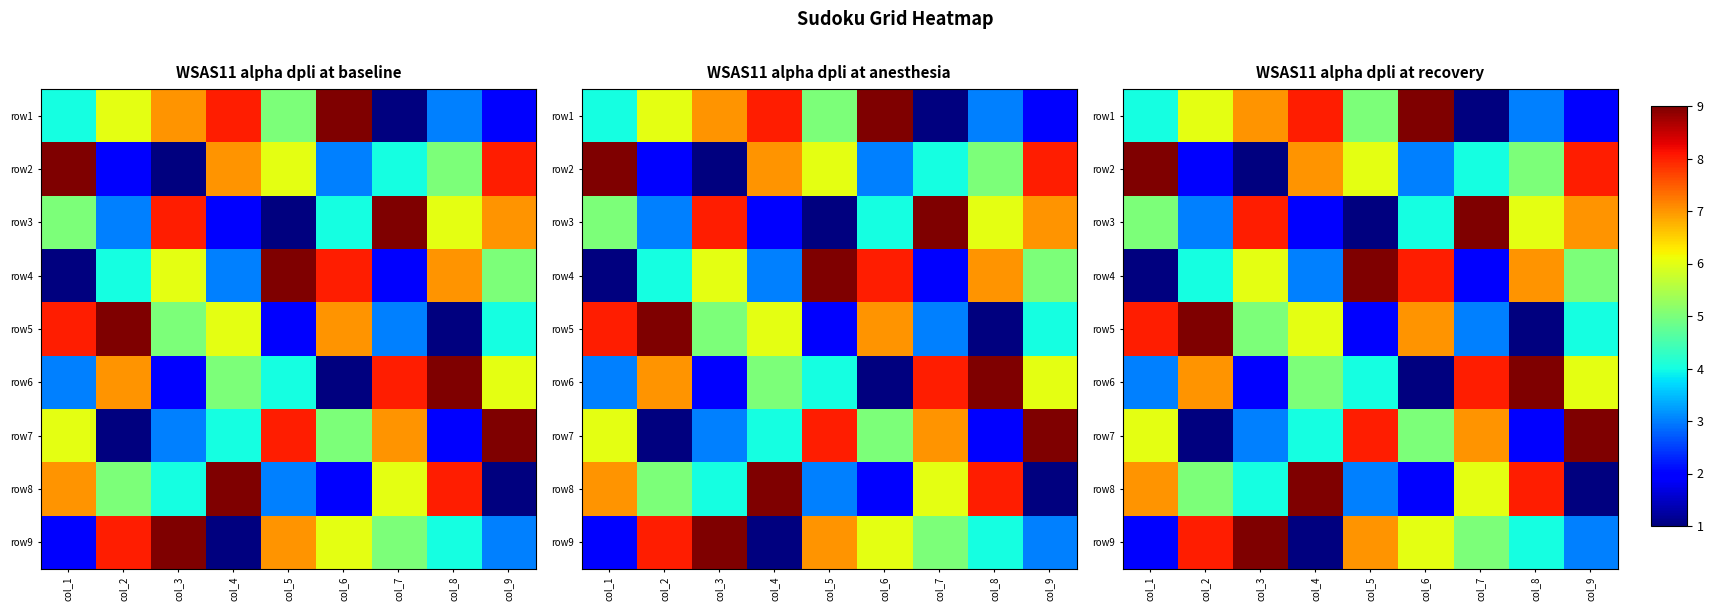

What is the minimum value for row3?

1